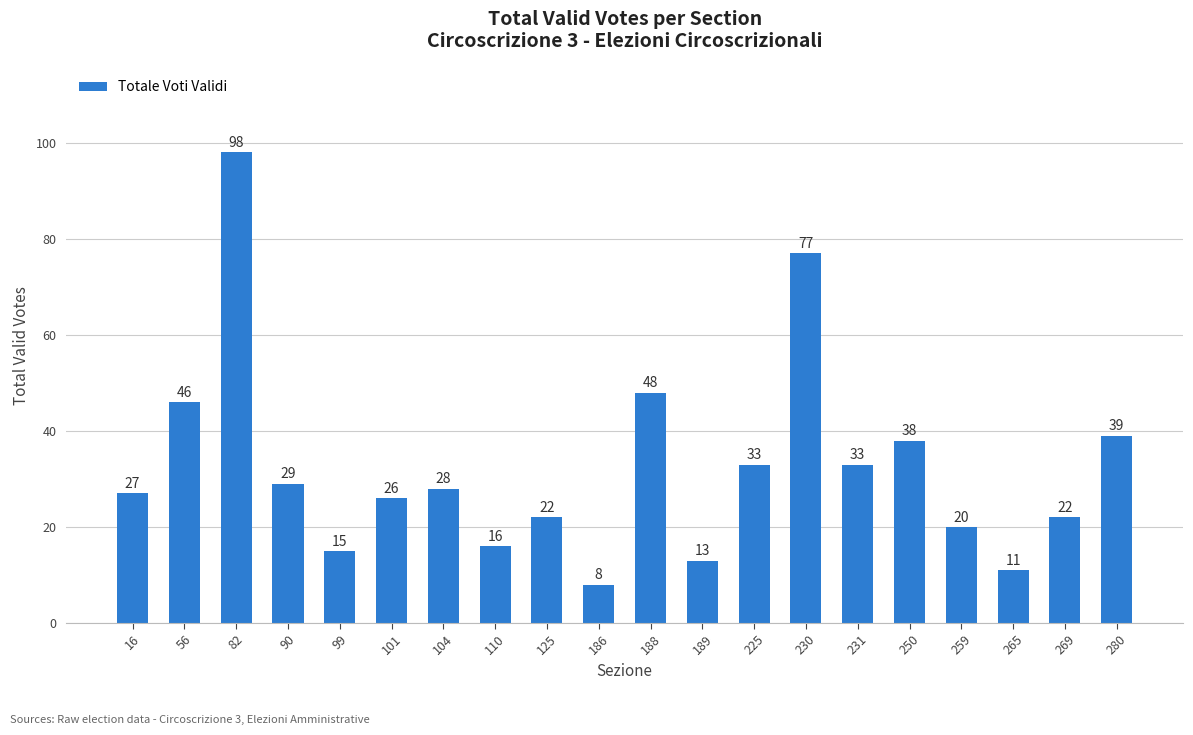

What is the change in value from 265 to 280?

+28